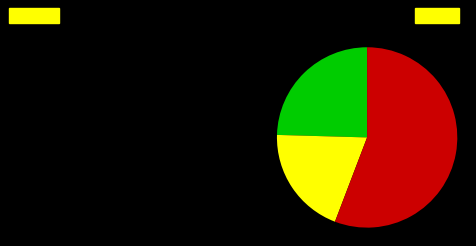

Does any single category account for the majority?

Yes